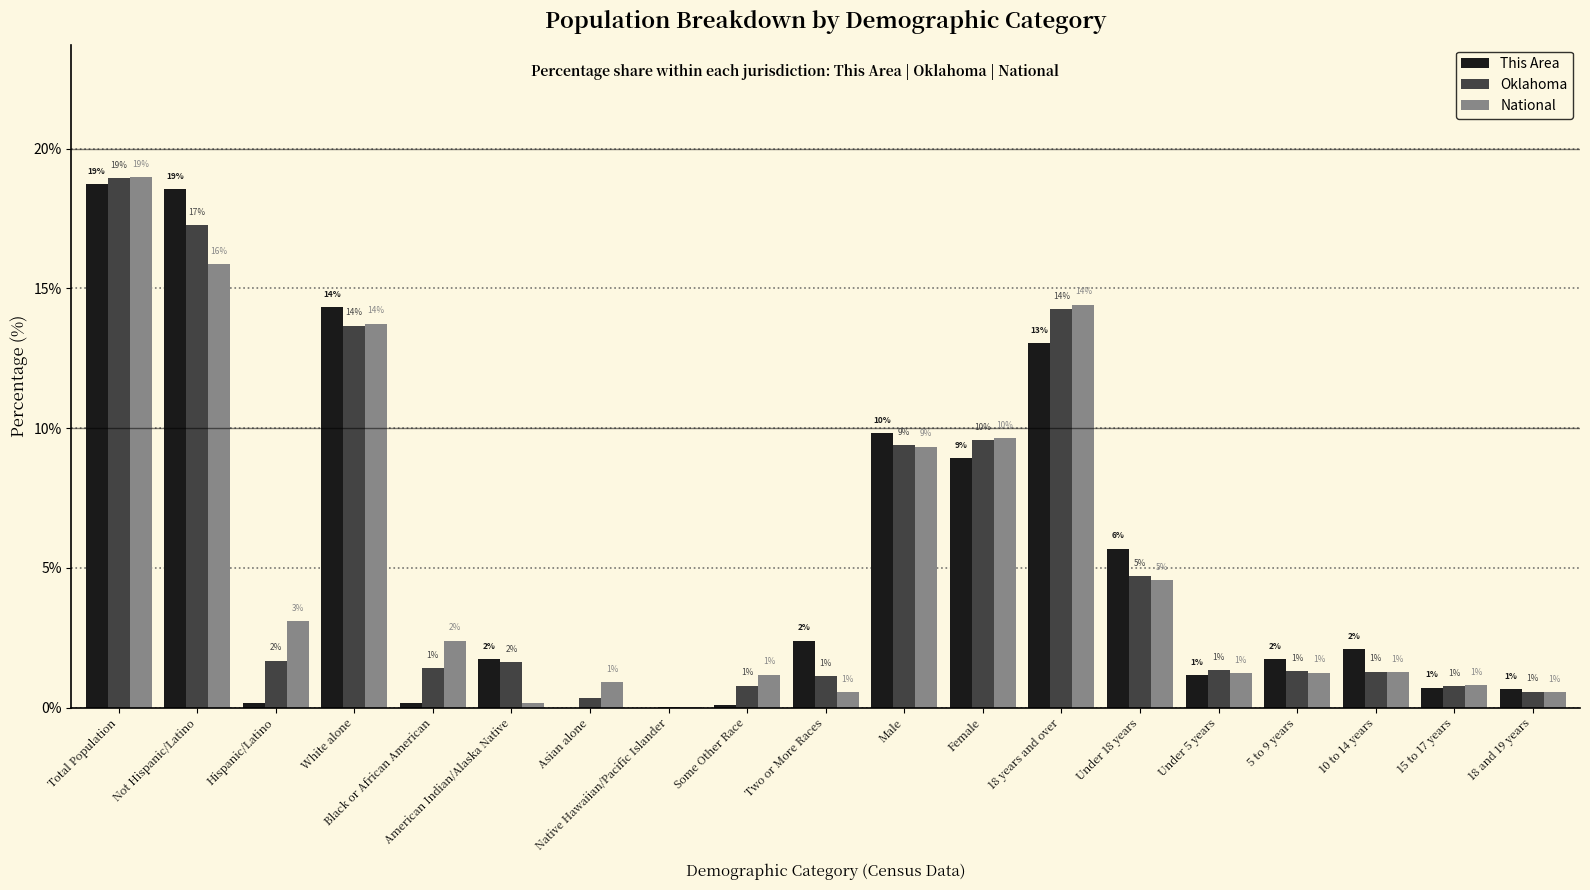

At which category is the sum across all series the highest?

Total Population